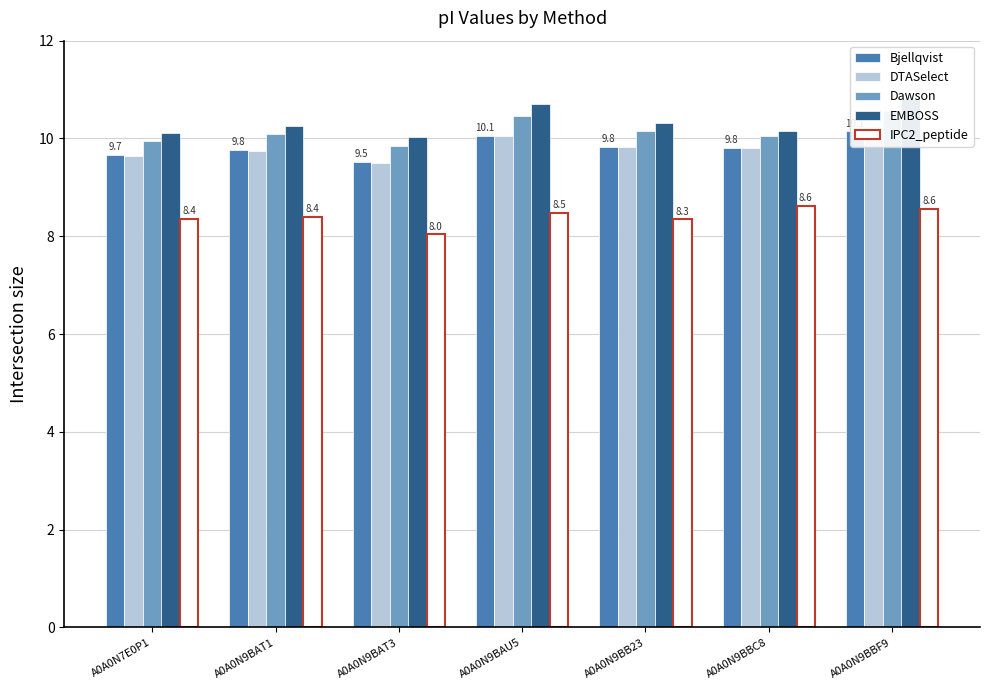

Which has a higher value, A0A0N9BBF9 or A0A0N9BBC8?

A0A0N9BBF9